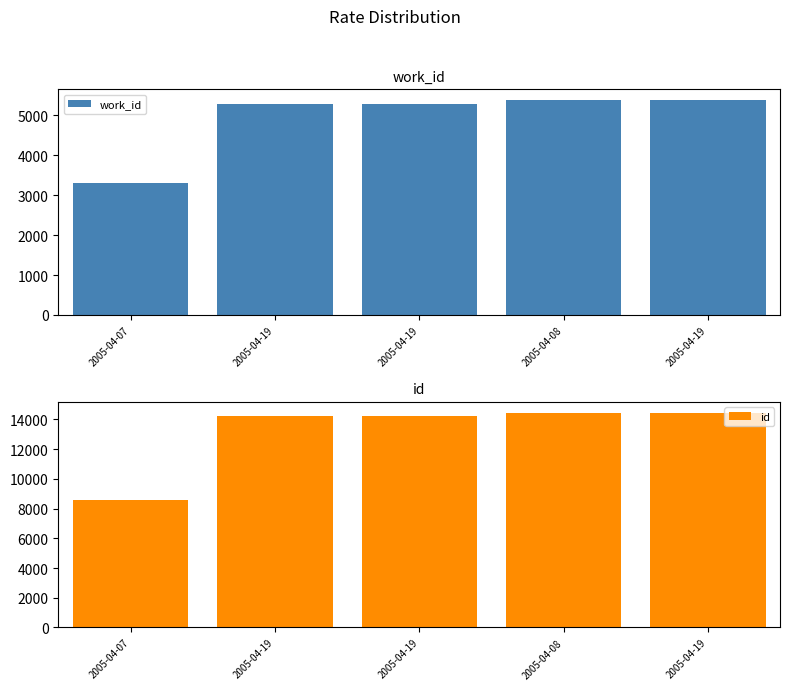

How many categories are shown in the chart?

5